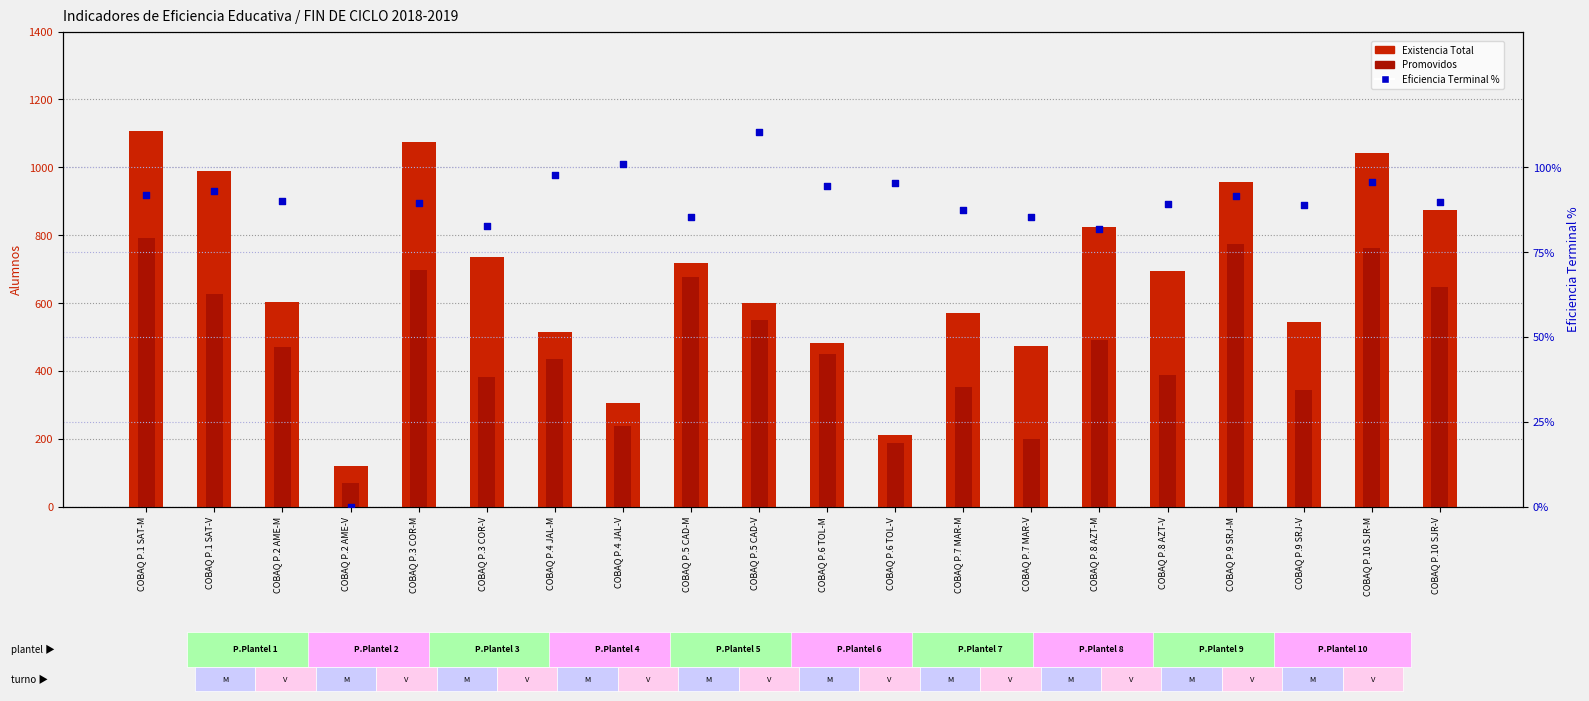

Which series contains the lowest Y value?

Eficiencia Terminal %